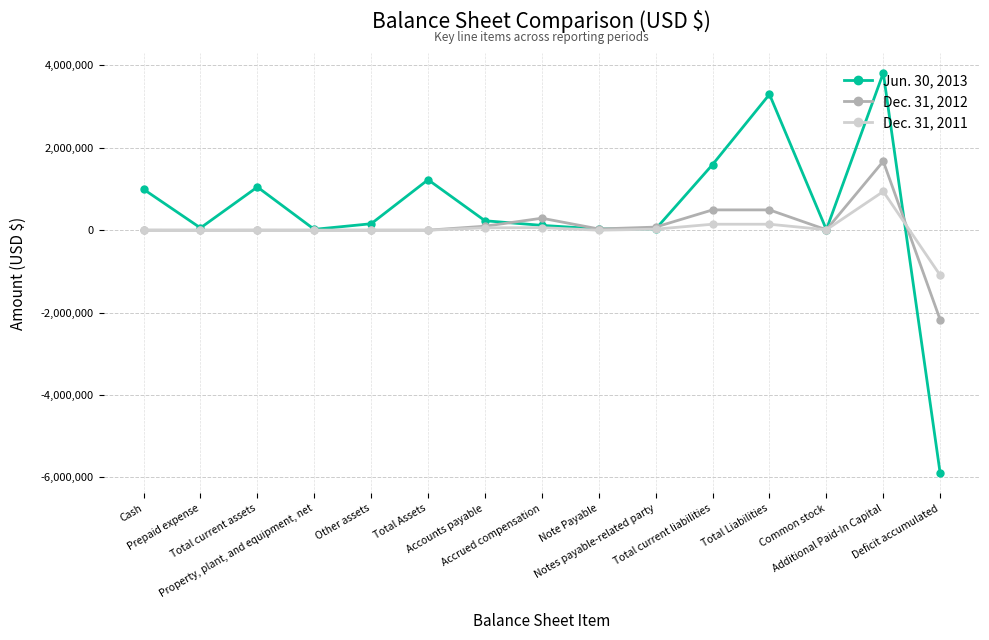

Which label corresponds to the largest value in the chart?

Additional Paid-In Capital